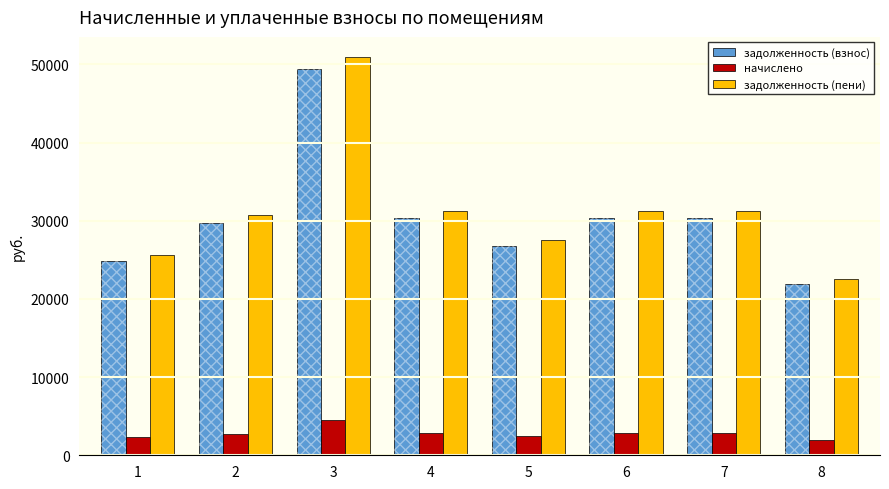

At which category is the sum across all series the highest?

3